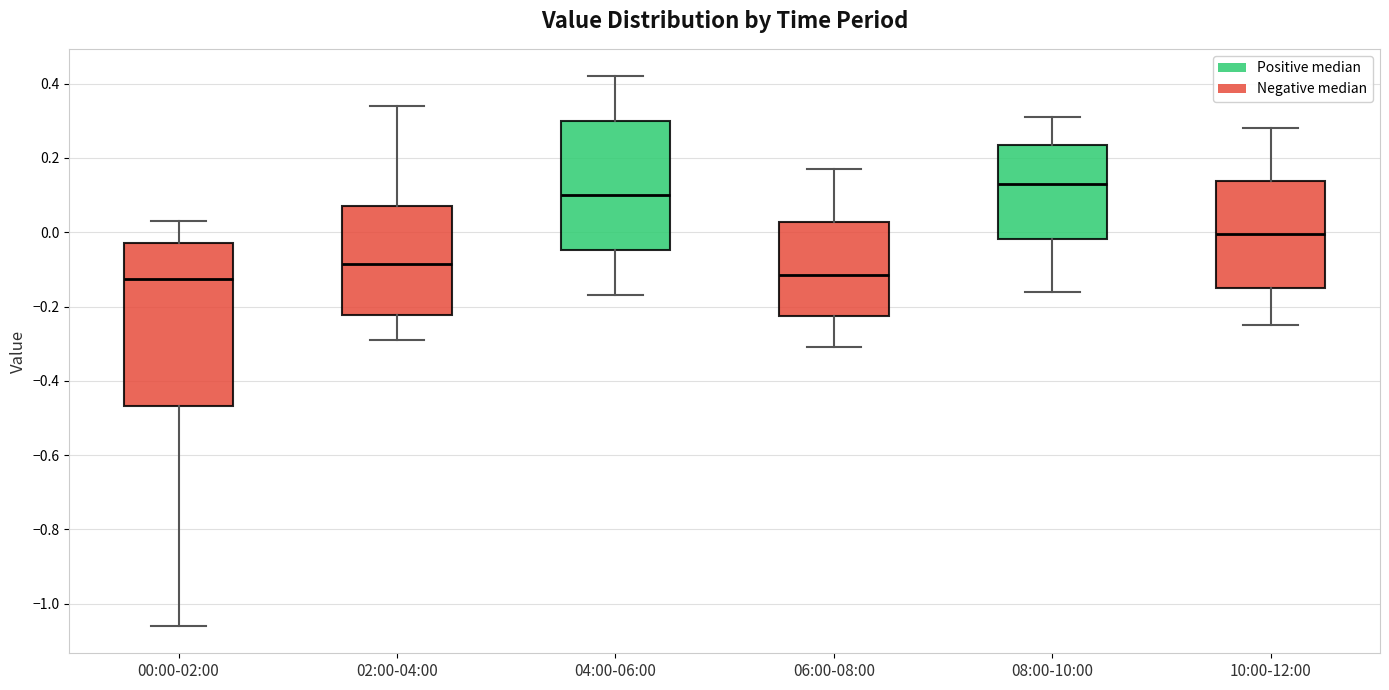

Reading left to right, read every box against the y-axis: the position of its median line, the range the box covers, and the ends of its whiskers. The values are not printed on the chart, so give them approximately, as read against the axis.

00:00-02:00: median -0.12, box -0.46 to -0.02, whiskers -1.06 to 0.04
02:00-04:00: median -0.08, box -0.22 to 0.08, whiskers -0.28 to 0.34
04:00-06:00: median 0.10, box -0.04 to 0.30, whiskers -0.16 to 0.42
06:00-08:00: median -0.12, box -0.22 to 0.02, whiskers -0.30 to 0.18
08:00-10:00: median 0.14, box -0.02 to 0.24, whiskers -0.16 to 0.32
10:00-12:00: median 0.00, box -0.14 to 0.14, whiskers -0.24 to 0.28